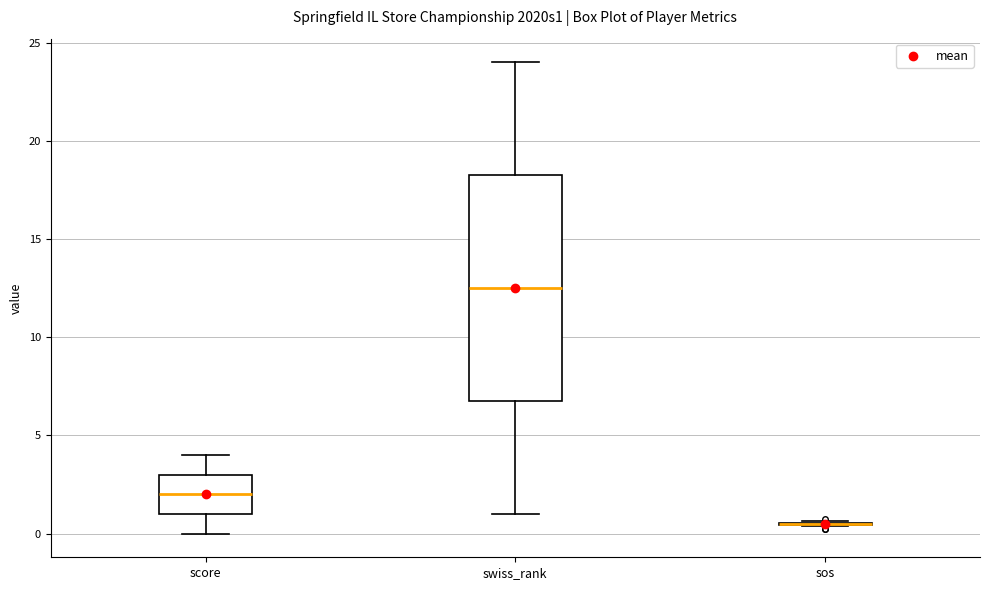

Comparing the boxes themselves (not the whiskers), which one is the tallest?

swiss_rank